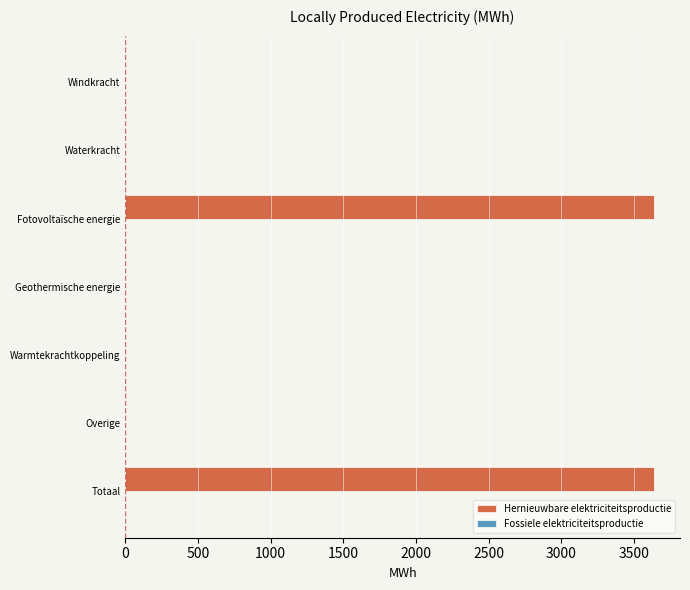

Is it true that the value at Waterkracht is -1275.2?

False